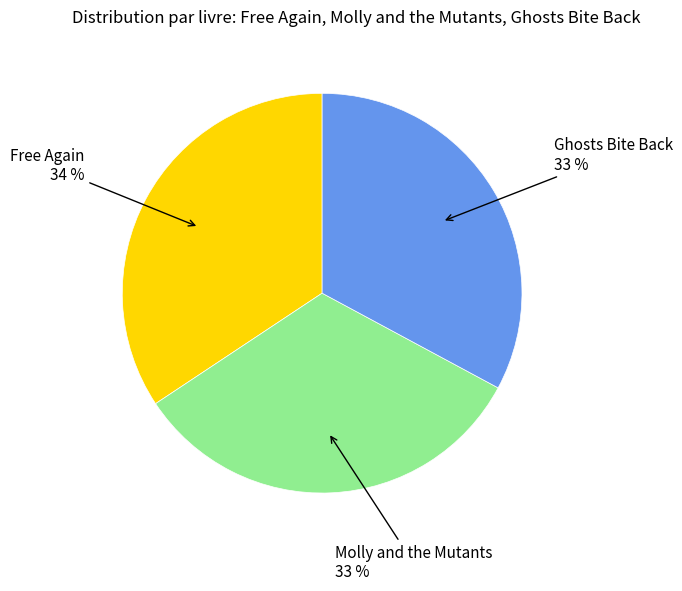

Is it true that Ghosts Bite Back is 33% of the pie?

True